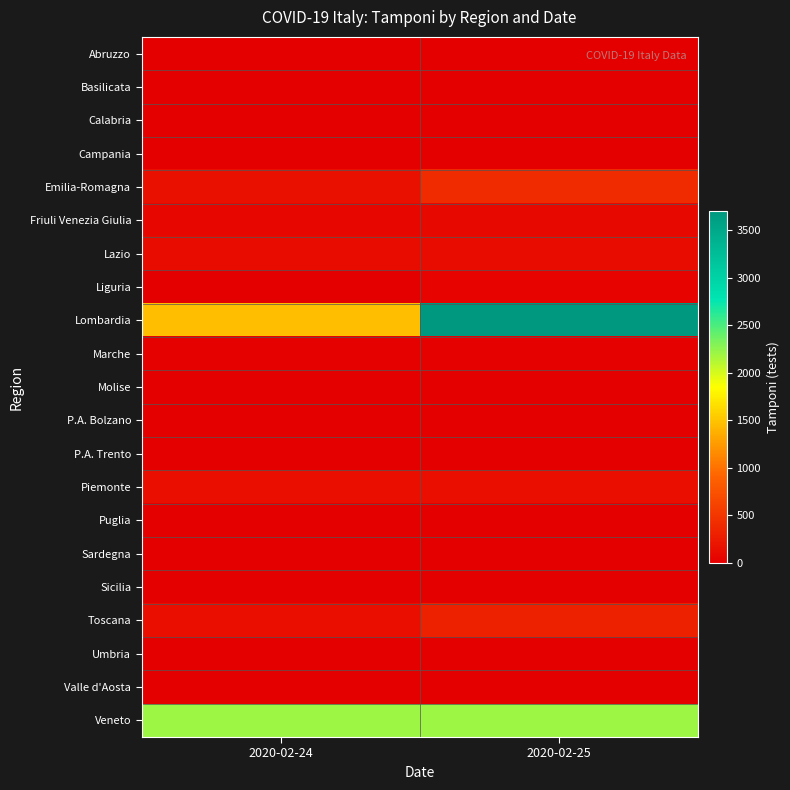

Which has a higher value, 2020-02-25 or 2020-02-24?

2020-02-25